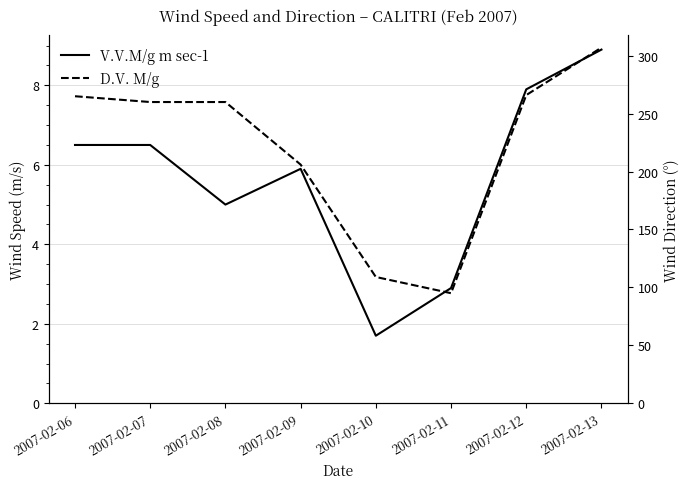

At which category does V.V.M/g m sec-1 reach its first local peak?

2007-02-09